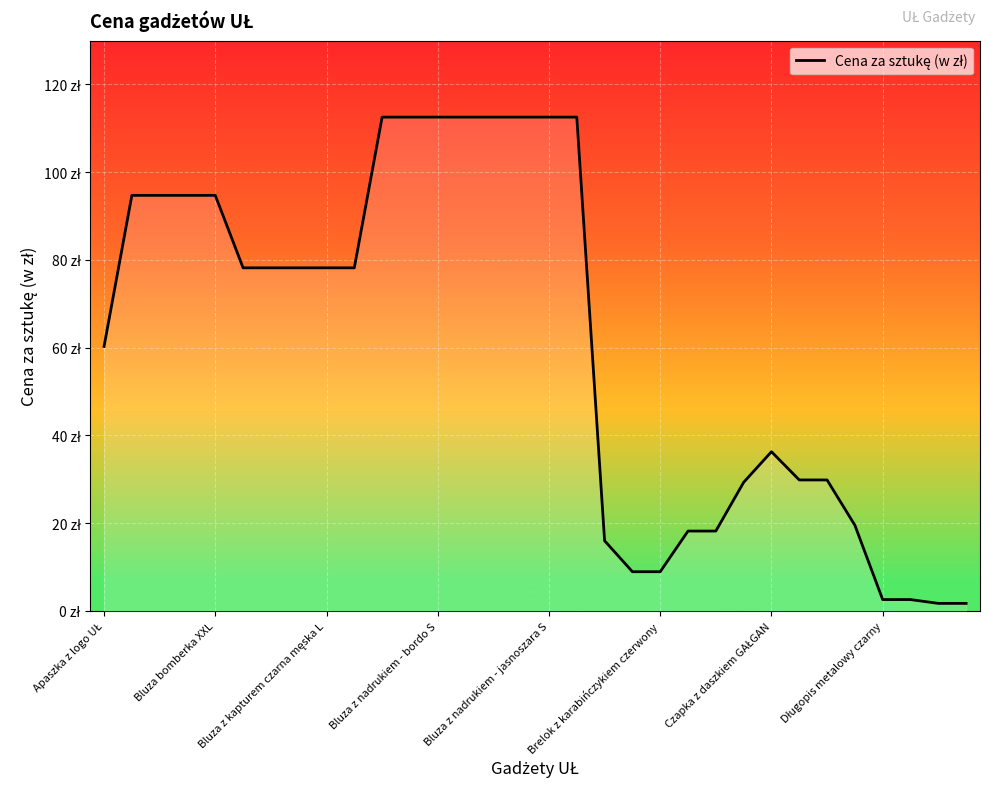

Is this an area chart (filled region under the line)?

Yes